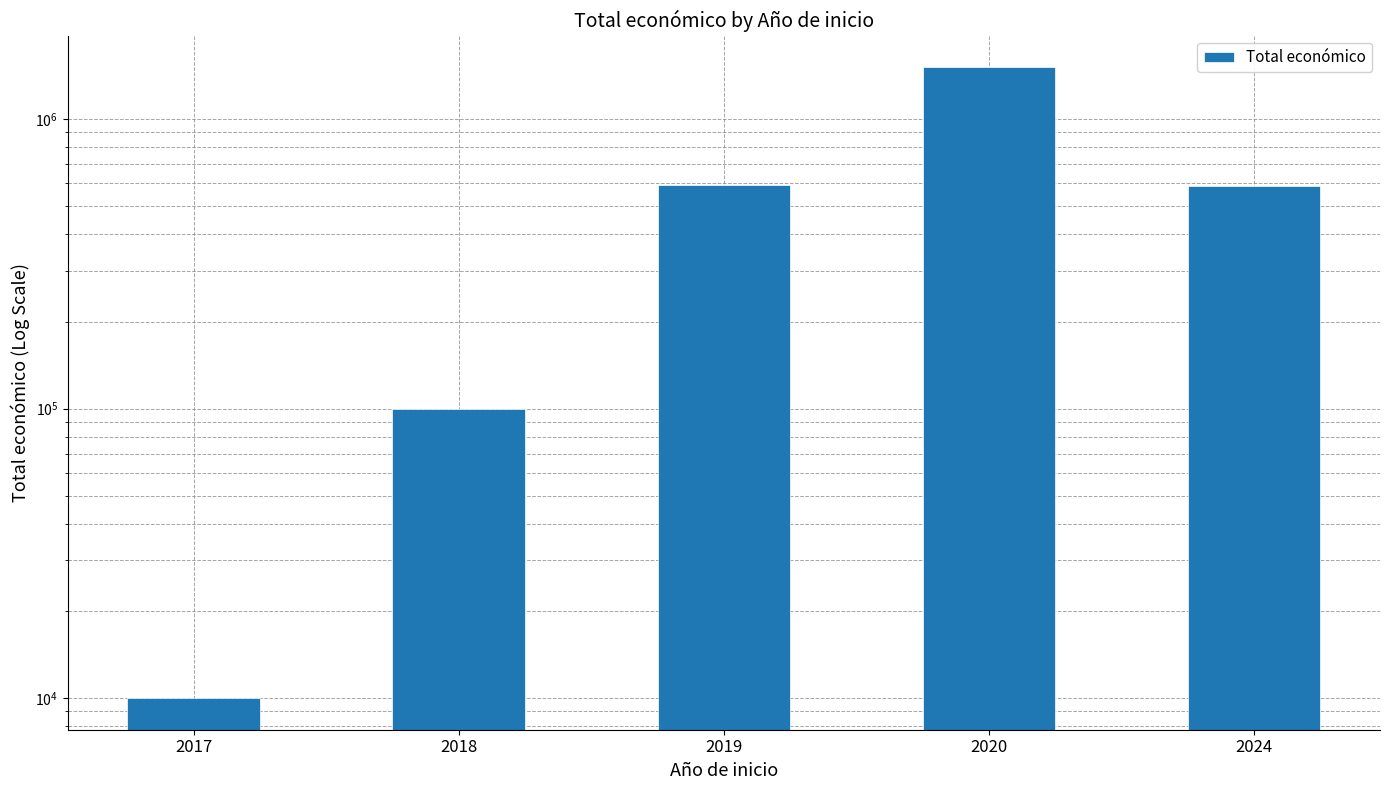

Which label corresponds to the smallest value in the chart?

2017